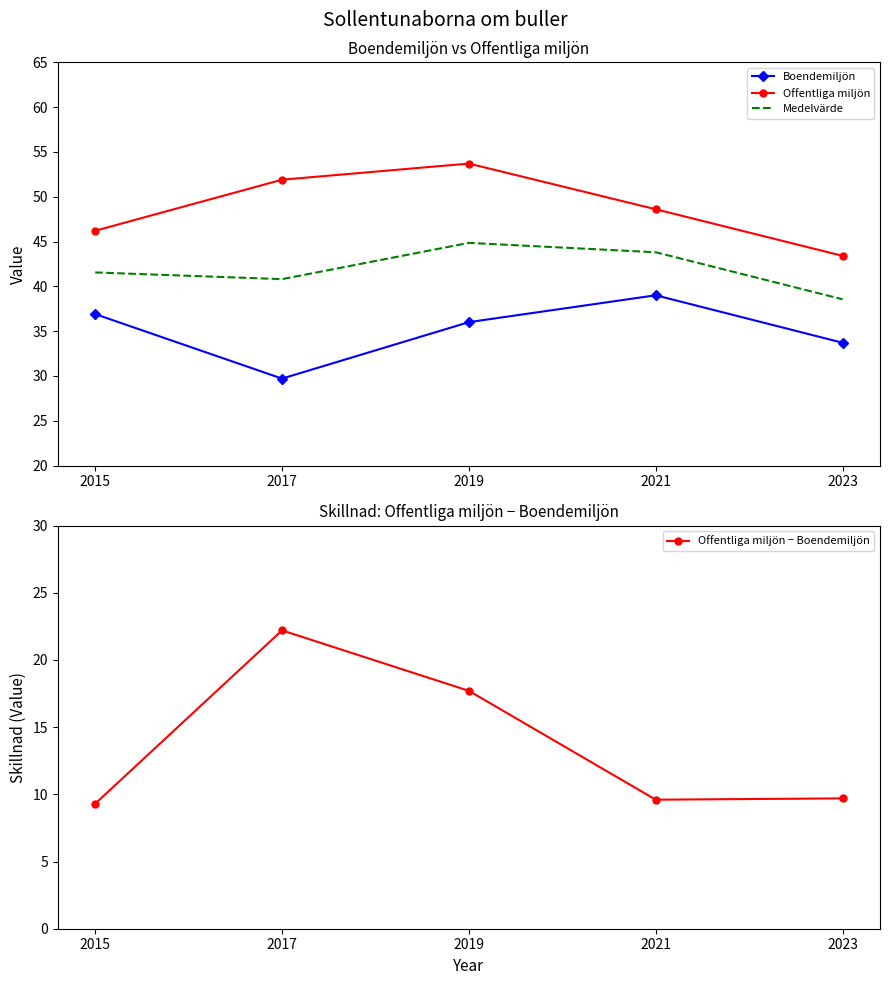

Between 2017 and 2023, which is larger?

2023